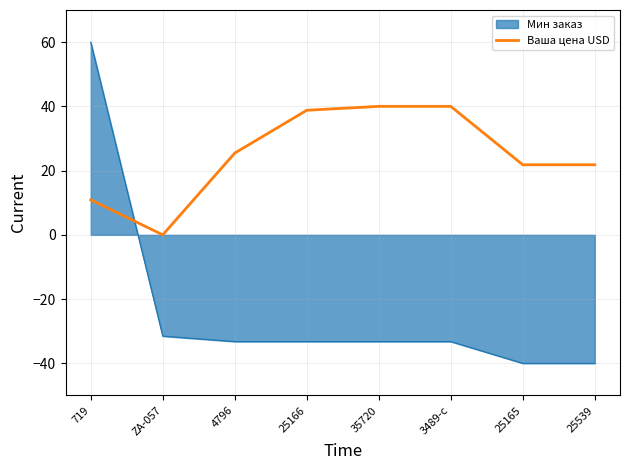

What is the approximate value of Ваша цена USD at 4796?

25.5